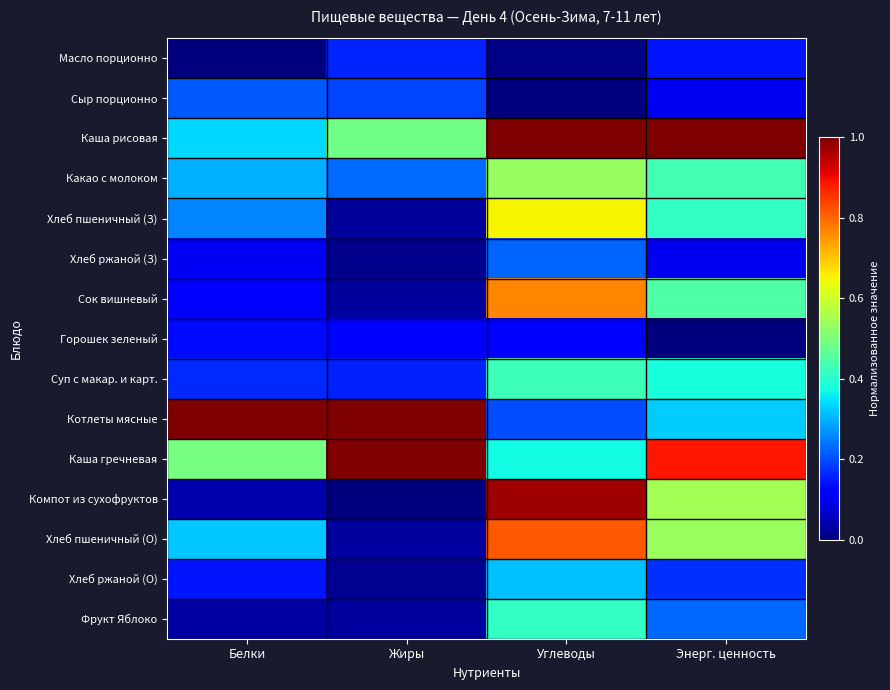

Reading left to right, extract all data points from this chart.

Масло порционно: Белки=0.0	Жиры=0.2	Углеводы=0.0	Энерг. ценность=0.1
Сыр порционно: Белки=0.2	Жиры=0.2	Углеводы=0.0	Энерг. ценность=0.1
Каша рисовая: Белки=0.3	Жиры=0.5	Углеводы=1.0	Энерг. ценность=1.0
Какао с молоком: Белки=0.3	Жиры=0.2	Углеводы=0.5	Энерг. ценность=0.4
Хлеб пшеничный (З): Белки=0.3	Жиры=0.0	Углеводы=0.7	Энерг. ценность=0.4
Хлеб ржаной (З): Белки=0.1	Жиры=0.0	Углеводы=0.2	Энерг. ценность=0.1
Сок вишневый: Белки=0.1	Жиры=0.0	Углеводы=0.8	Энерг. ценность=0.4
Горошек зеленый: Белки=0.1	Жиры=0.1	Углеводы=0.1	Энерг. ценность=0.0
Суп с макар. и карт.: Белки=0.2	Жиры=0.2	Углеводы=0.4	Энерг. ценность=0.4
Котлеты мясные: Белки=1.0	Жиры=1.0	Углеводы=0.2	Энерг. ценность=0.3
Каша гречневая: Белки=0.5	Жиры=1.0	Углеводы=0.4	Энерг. ценность=0.9
Компот из сухофруктов: Белки=0.0	Жиры=0.0	Углеводы=1.0	Энерг. ценность=0.6
Хлеб пшеничный (О): Белки=0.3	Жиры=0.0	Углеводы=0.8	Энерг. ценность=0.5
Хлеб ржаной (О): Белки=0.1	Жиры=0.0	Углеводы=0.3	Энерг. ценность=0.2
Фрукт Яблоко: Белки=0.0	Жиры=0.0	Углеводы=0.4	Энерг. ценность=0.2